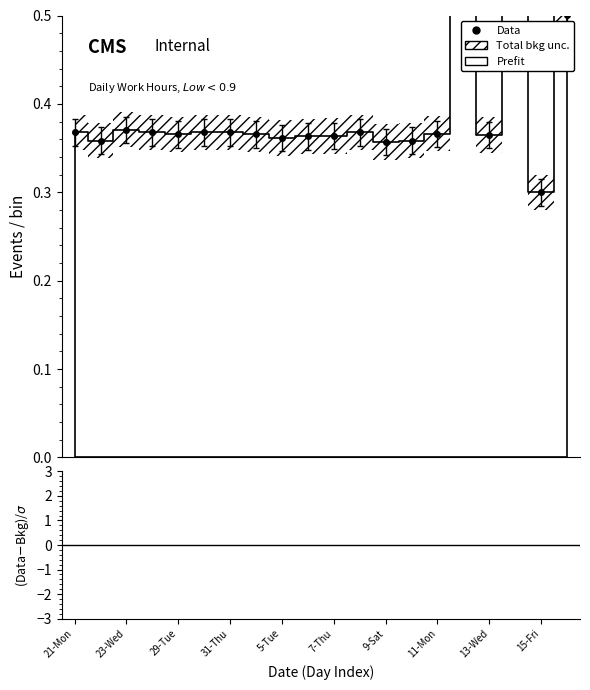

Which label corresponds to the largest value in the chart?

12-Tue